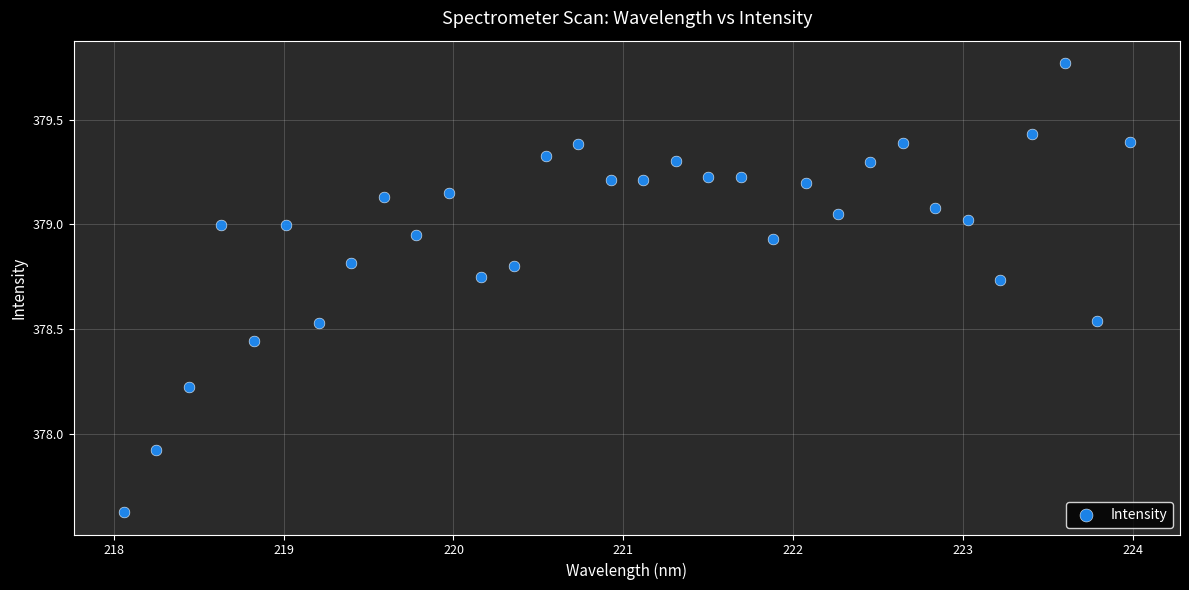

What is the range of Y values (max minus min)?

2.1